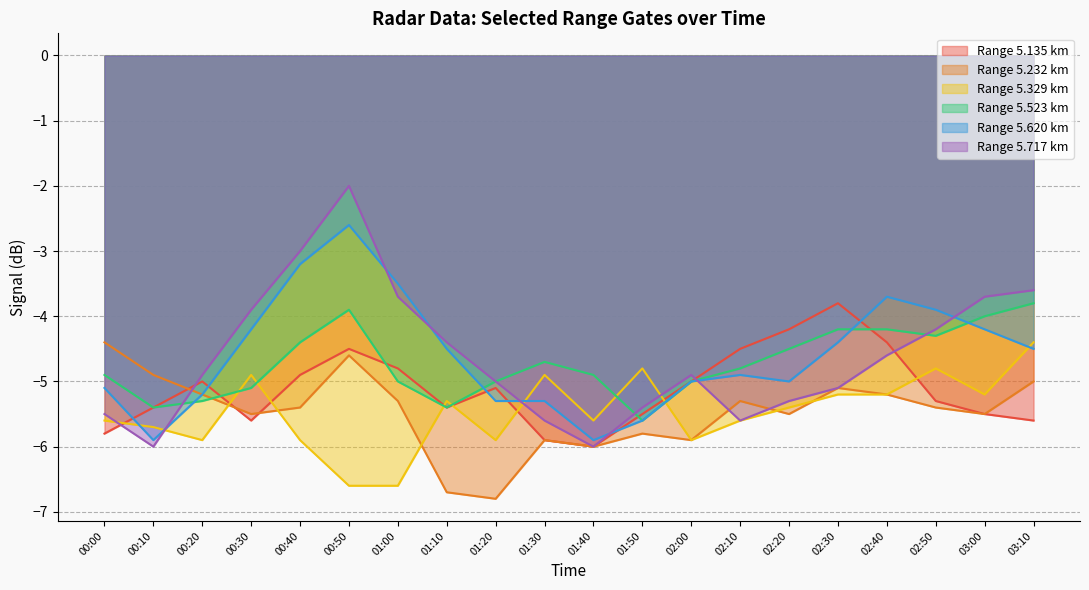

At which category does the chart reach its peak across all series?

00:50